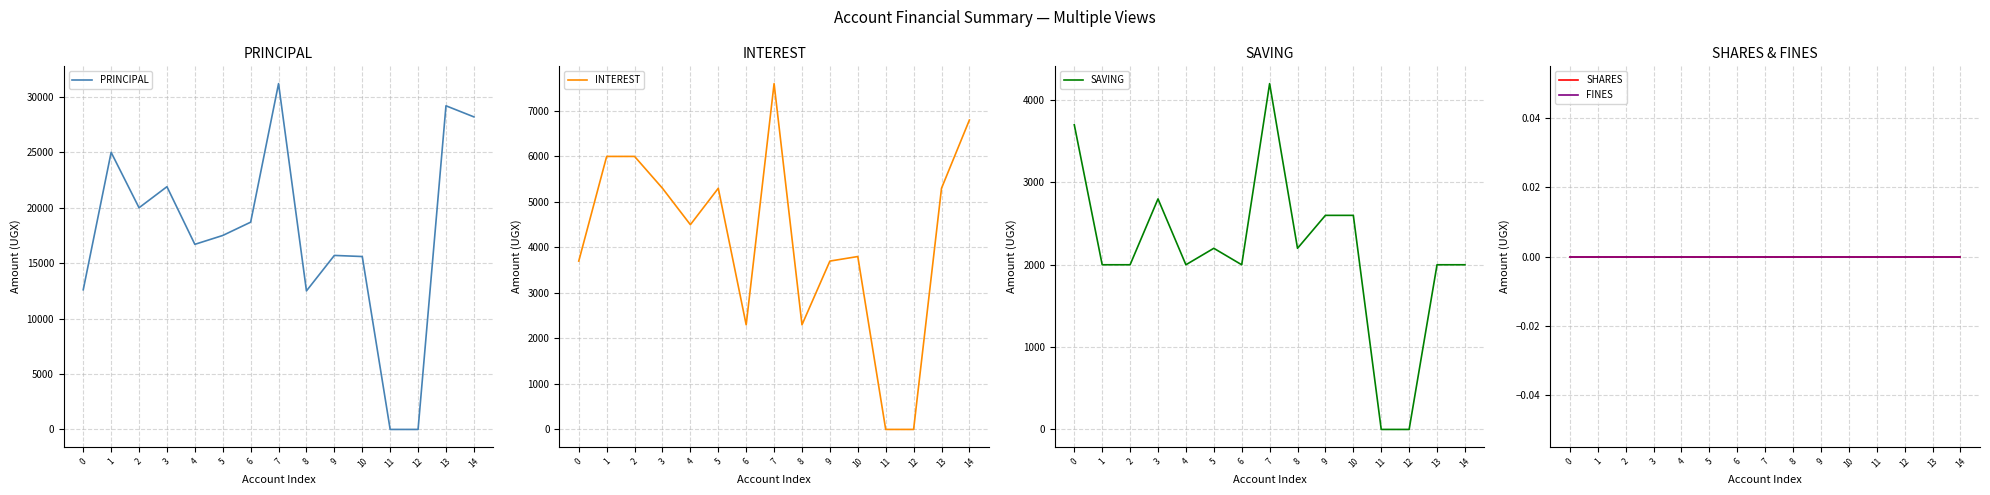

Reading left to right, what are all the values shown in this chart?

PRINCIPAL: 12600	25000	20000	21900	16700	17500	18700	31200	12500	15700	15600	0	0	29200	28200
INTEREST: 3700	6000	6000	5300	4500	5300	2300	7600	2300	3700	3800	0	0	5300	6800
SAVING: 3700	2000	2000	2800	2000	2200	2000	4200	2200	2600	2600	0	0	2000	2000
SHARES: 0	0	0	0	0	0	0	0	0	0	0	0	0	0	0
FINES: 0	0	0	0	0	0	0	0	0	0	0	0	0	0	0